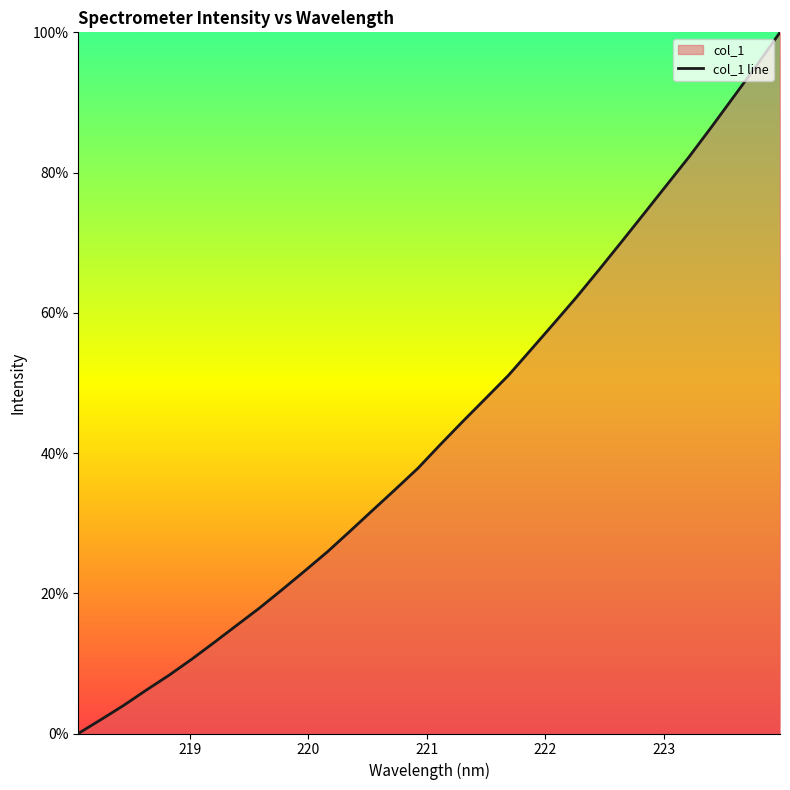

What is the maximum value shown in the chart?

100.0